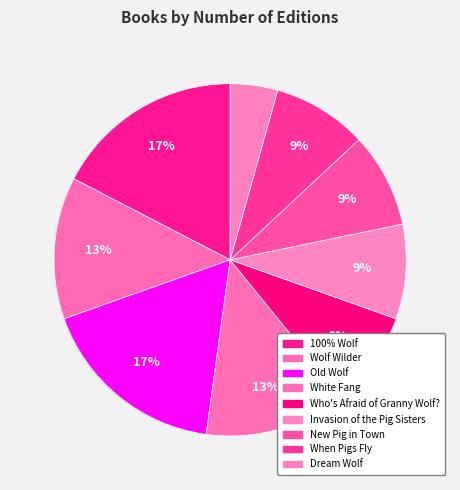

Which category has the smallest portion of the pie?

Dream Wolf